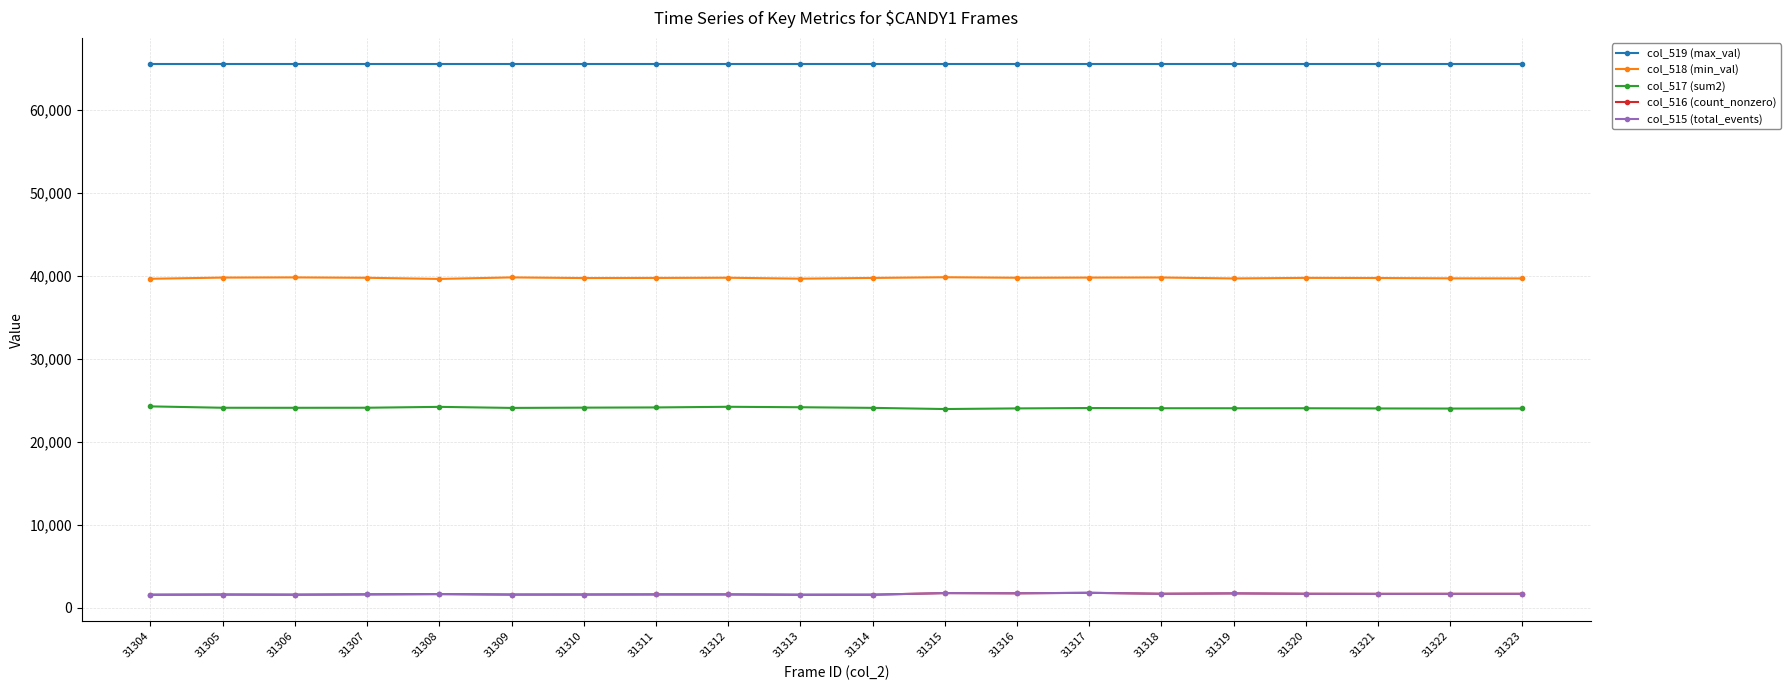

What is the value of the col_515 (total_events) point at the 10th from the left?

1568